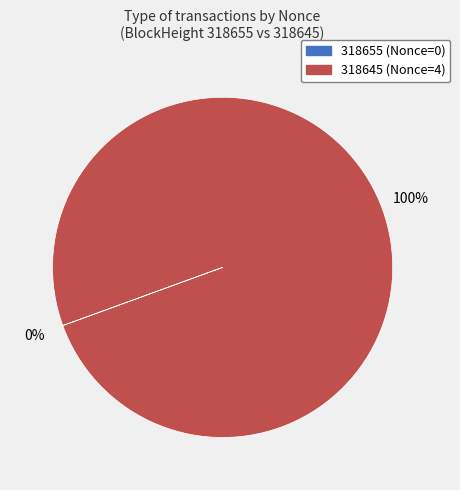

Does 318645 represent more than half of the total?

Yes